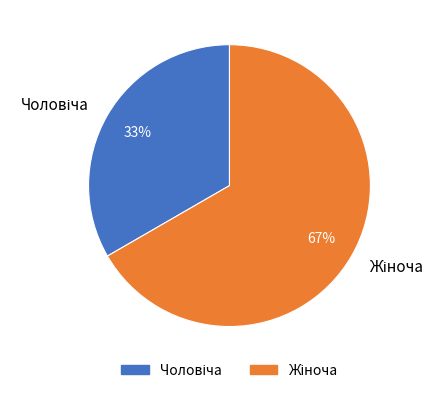

To the nearest percent, what is the average slice percentage?

50%